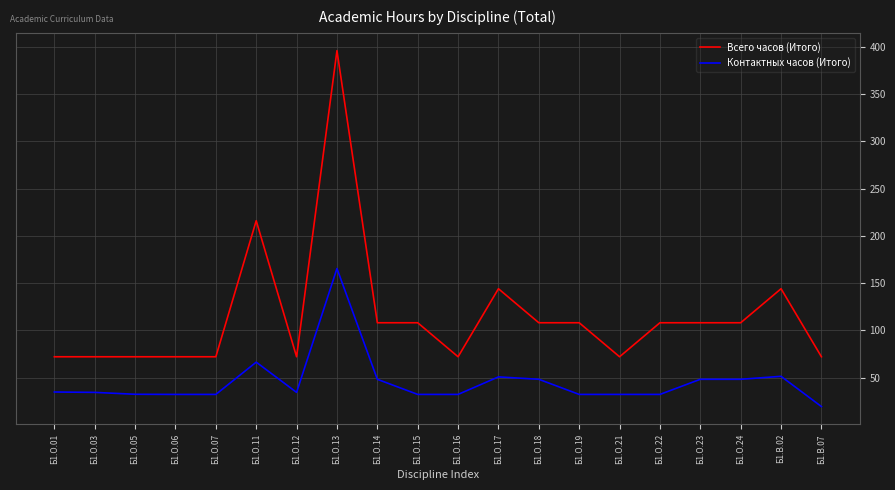

Is the value of Контактных часов (Итого) at Б1.О.01 greater than the value of Всего часов (Итого) at Б1.О.05?

No